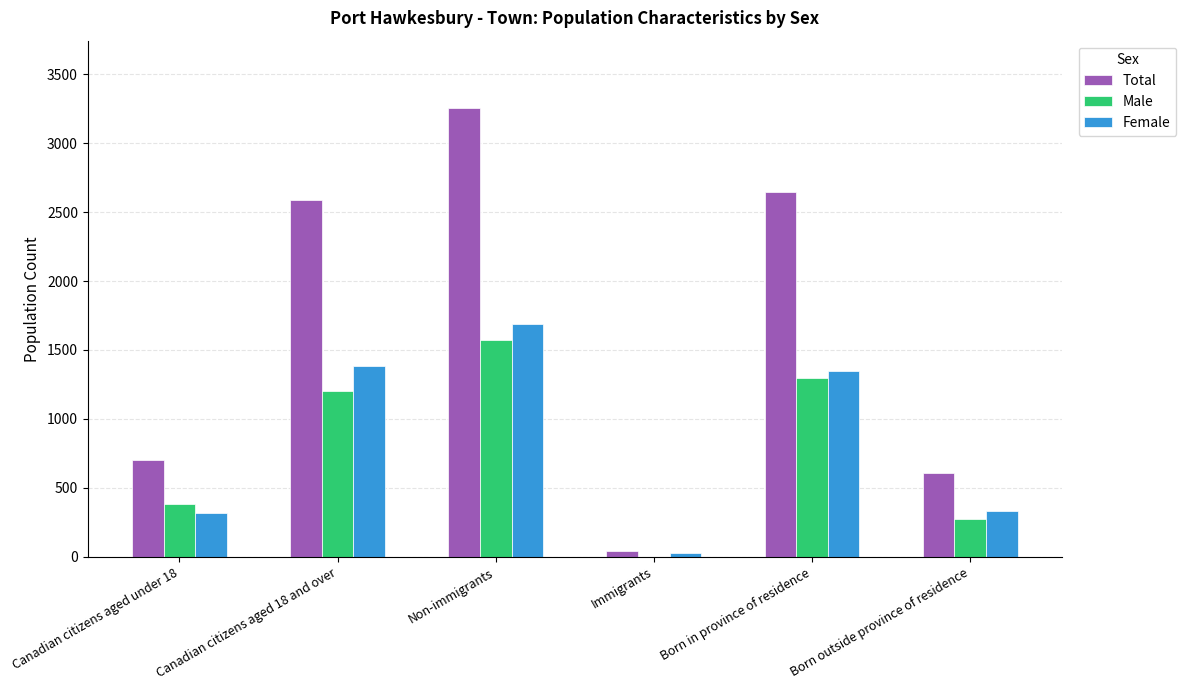

Are the bars grouped side by side (vs. stacked)?

Yes